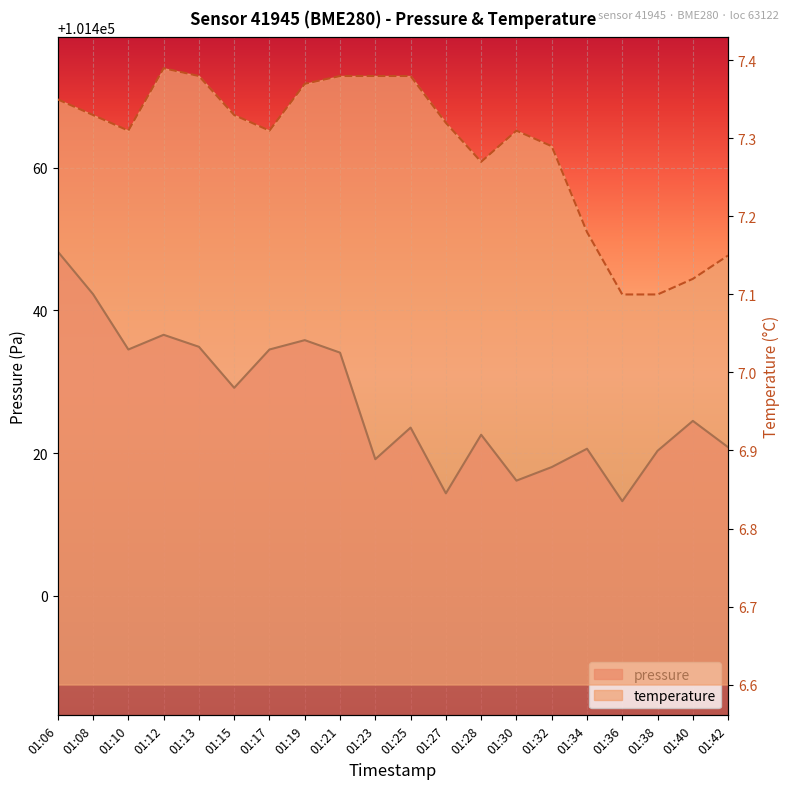

True or false: pressure has a value of 174672.8 at 01:36.

False